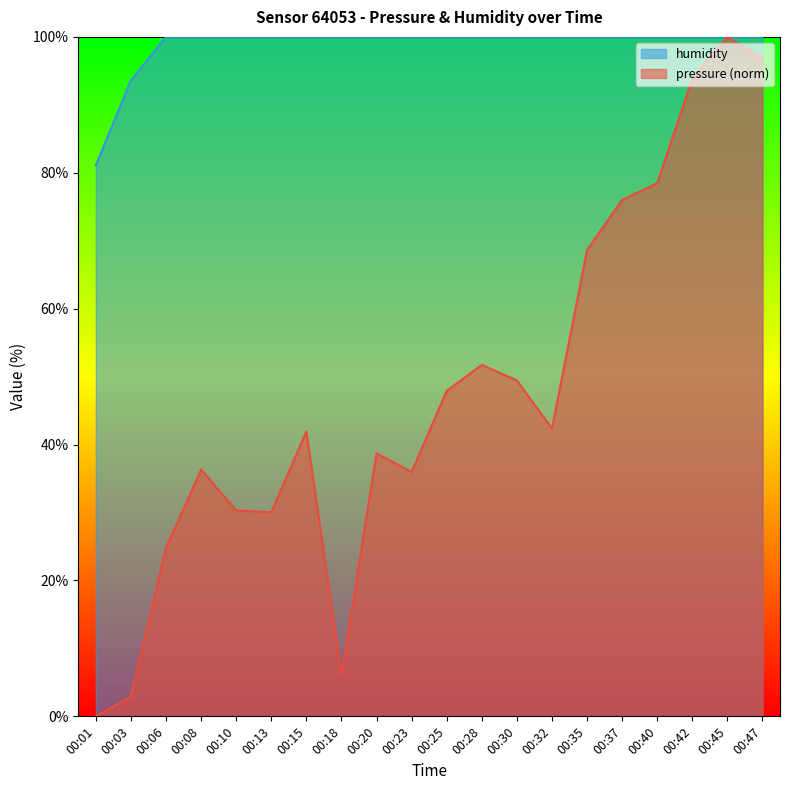

What is the average value of the pressure series?

47.6